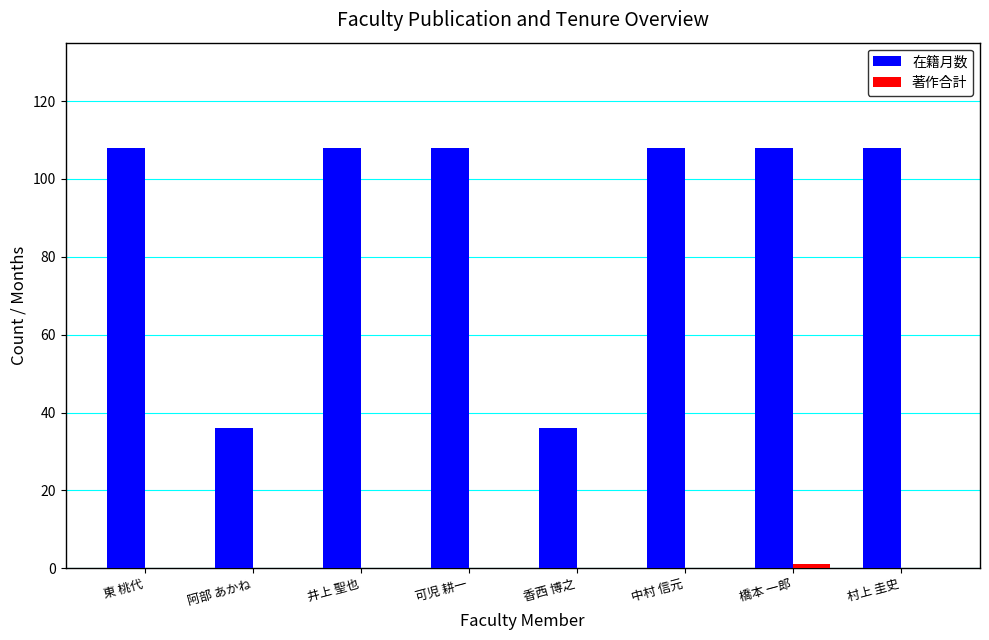

True or false: 在籍月数 has a value of 163 at 井上 聖也.

False